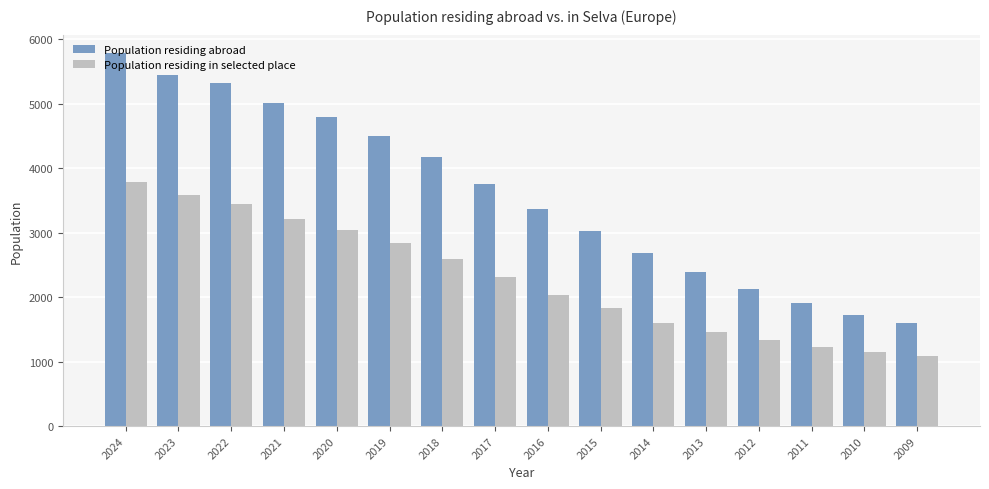

What is the value of the Population residing in selected place bar at the 12th from the left?

1458